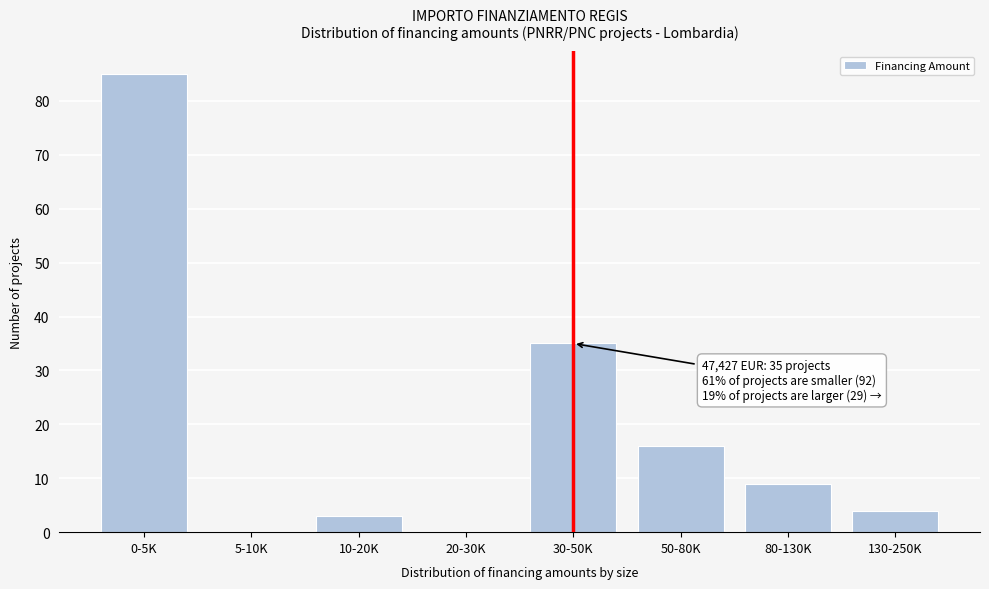

Reading left to right, list all the values displayed in this chart.

0-5K=85	5-10K=0	10-20K=3	20-30K=0	30-50K=35	50-80K=16	80-130K=9	130-250K=4